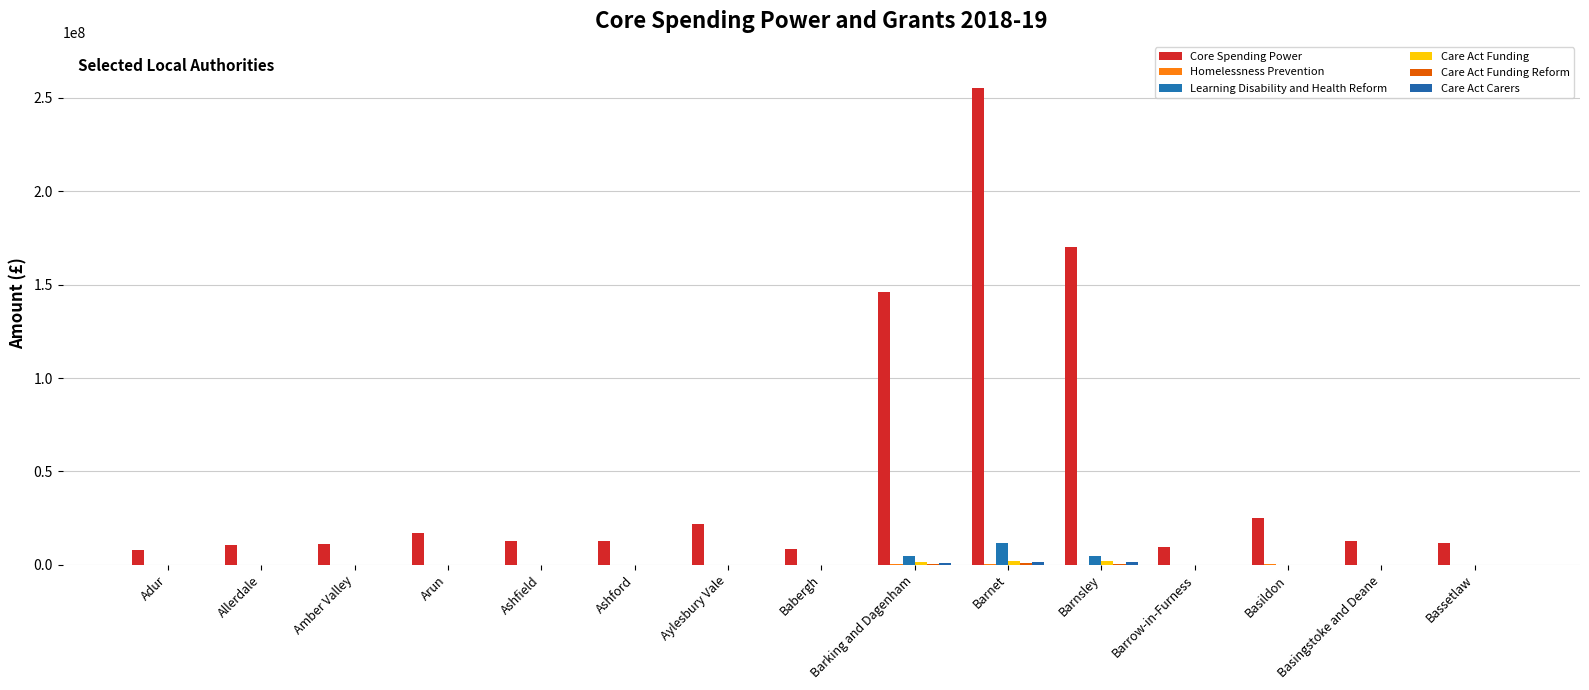

Reading right to left, extract all data points from this chart.

Core Spending Power: 11761166.6	12933489.6	24918406.8	9301256.7	169994519.7	255186894.8	145910772.4	8603585.0	21862885.4	12921667.4	12605728.7	17059598.2	11030931.2	10742047.9	8205771.7
Homelessness Prevention: 90874.2	100210.9	197011.1	93331.2	83995.5	589647.6	417666.7	49416.1	53431.6	49416.1	49416.1	97753.9	77115.8	77115.8	56478.6
Learning Disability and Health Reform: 0.0	0.0	0.0	0.0	4570239.6	11757304.2	4652988.4	0.0	0.0	0.0	0.0	0.0	0.0	0.0	0.0
Care Act Funding: 0.0	0.0	0.0	0.0	1826521.7	2305885.1	1307701.9	0.0	0.0	0.0	0.0	0.0	0.0	0.0	0.0
Care Act Funding Reform: 0.0	0.0	0.0	0.0	496427.9	751221.4	327038.6	0.0	0.0	0.0	0.0	0.0	0.0	0.0	0.0
Care Act Carers: 0.0	0.0	0.0	0.0	1330093.8	1554663.7	980663.3	0.0	0.0	0.0	0.0	0.0	0.0	0.0	0.0